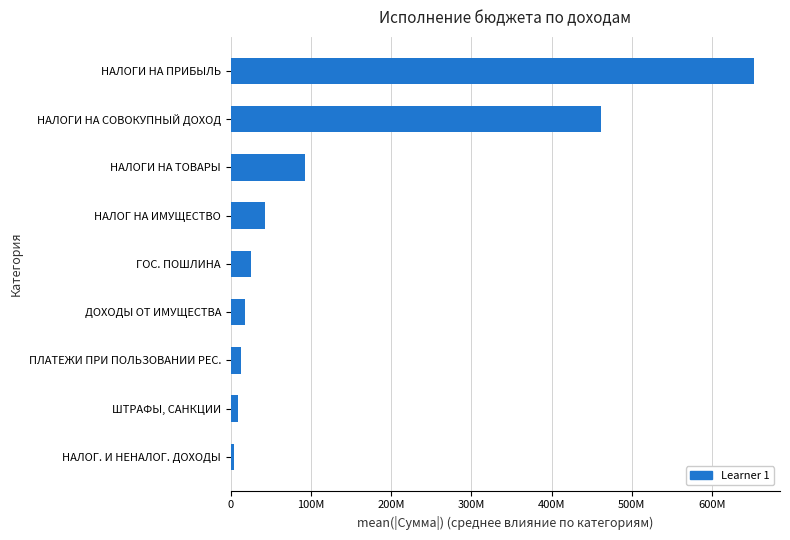

Does the chart contain stacked bars?

No